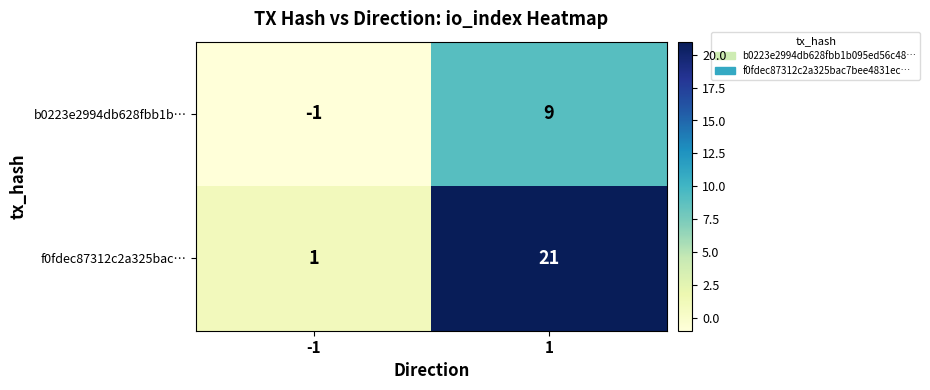

True or false: b0223e2994db628fbb1b… has a value of 2 at 1.

False